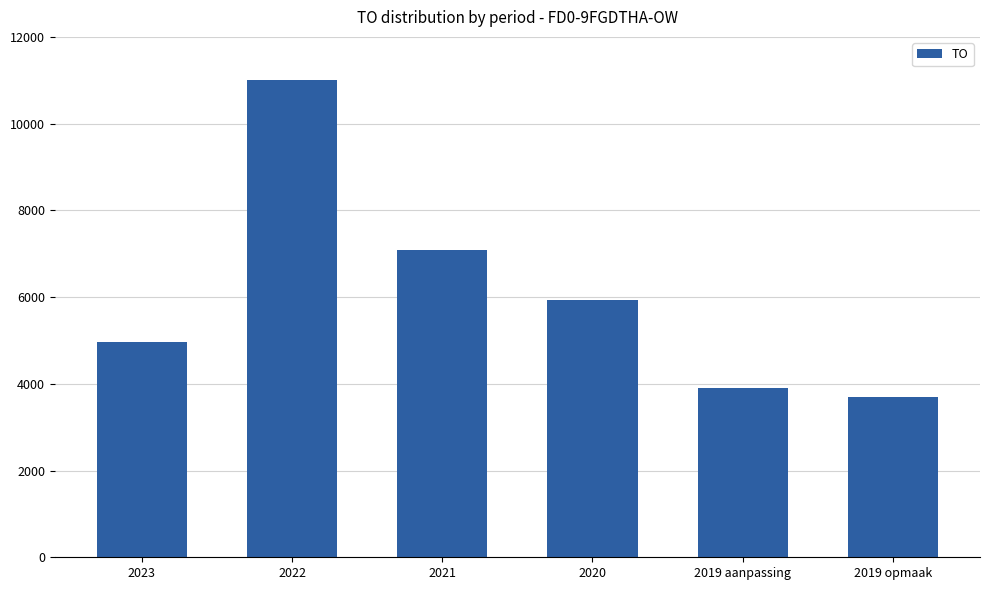

What is the change in value from 2023 to 2019 opmaak?

-1255